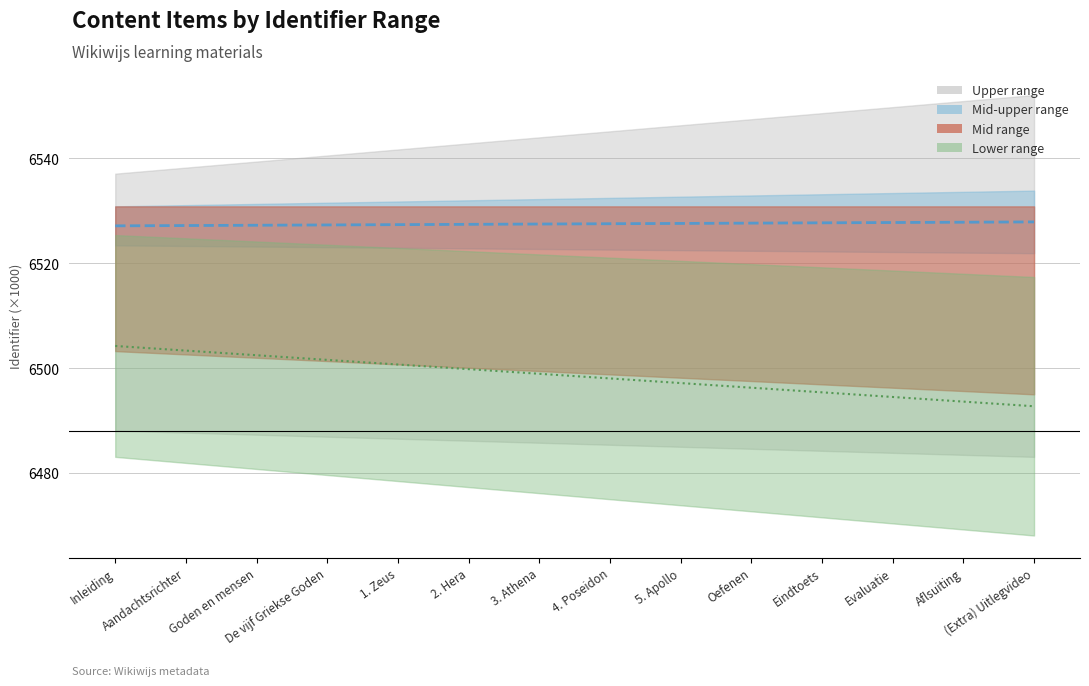

What is the difference between the Mid-upper midline values at Goden en mensen and Eindtoets?

0.5